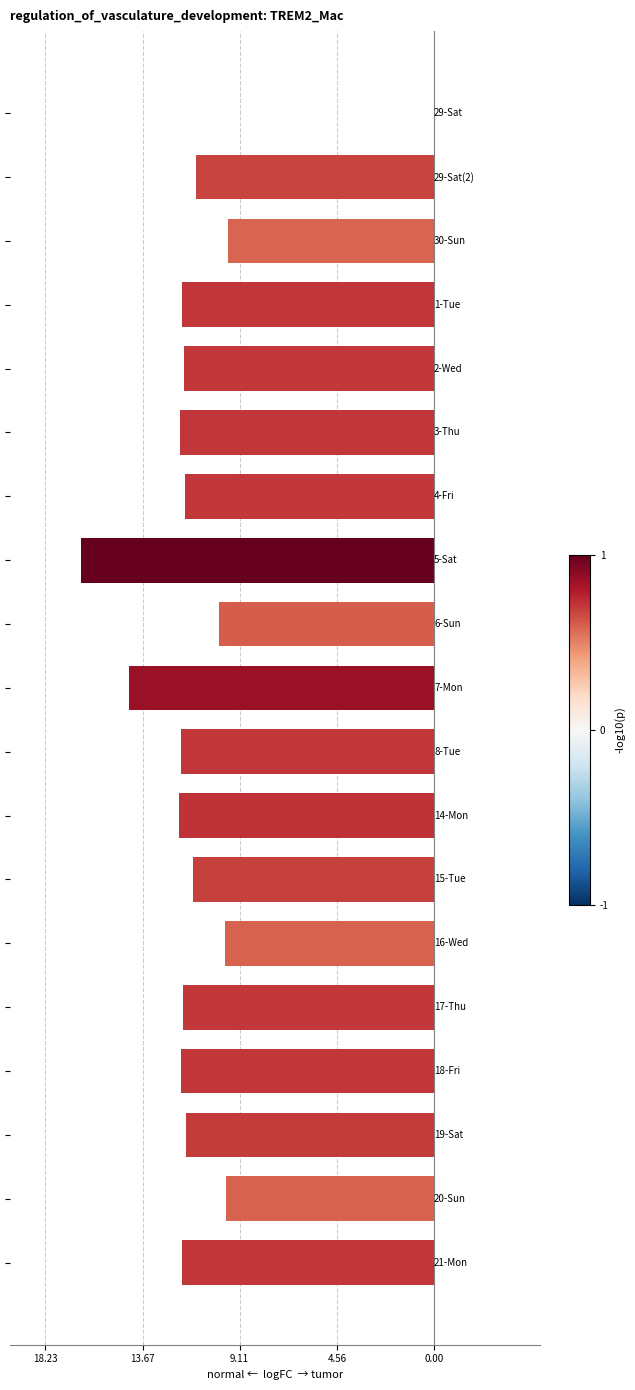

Are the bars horizontal?

Yes